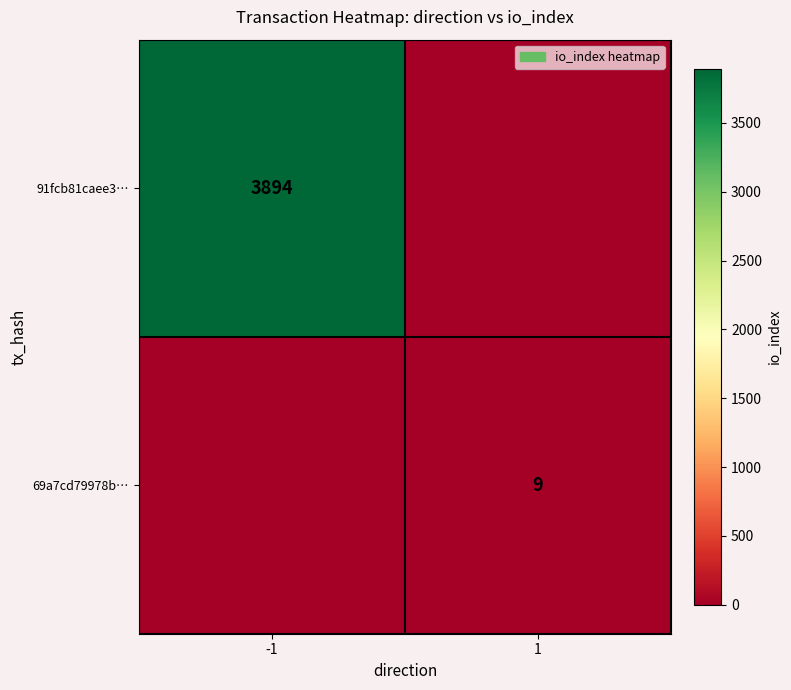

The value of 91fcb81caee3… at -1 is 5833. True or false?

False